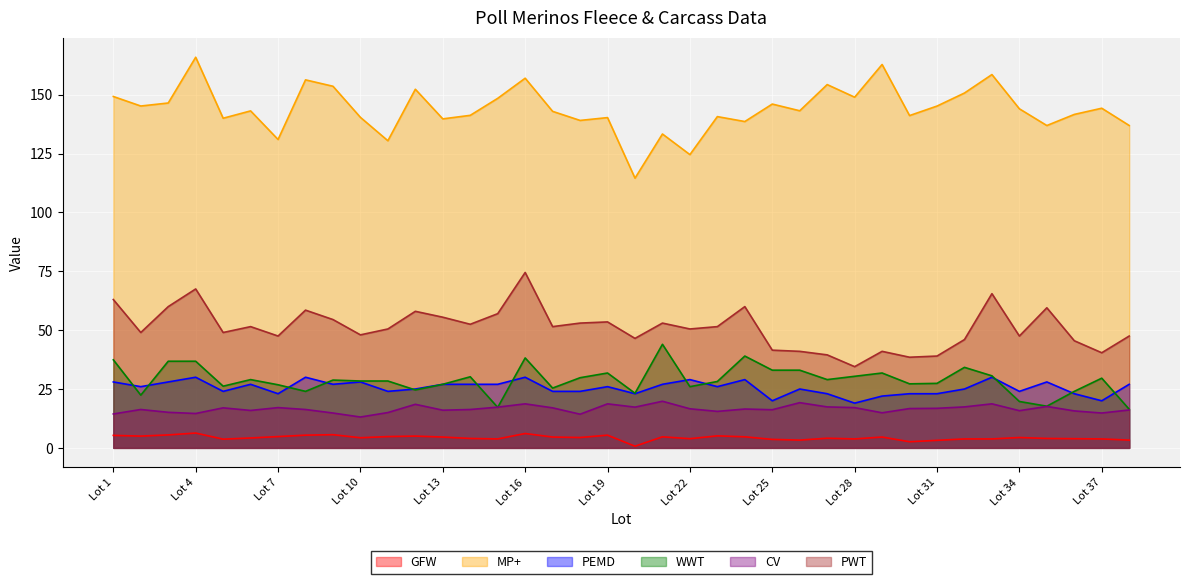

What is the difference between the highest and lowest values at Lot 5?

136.3